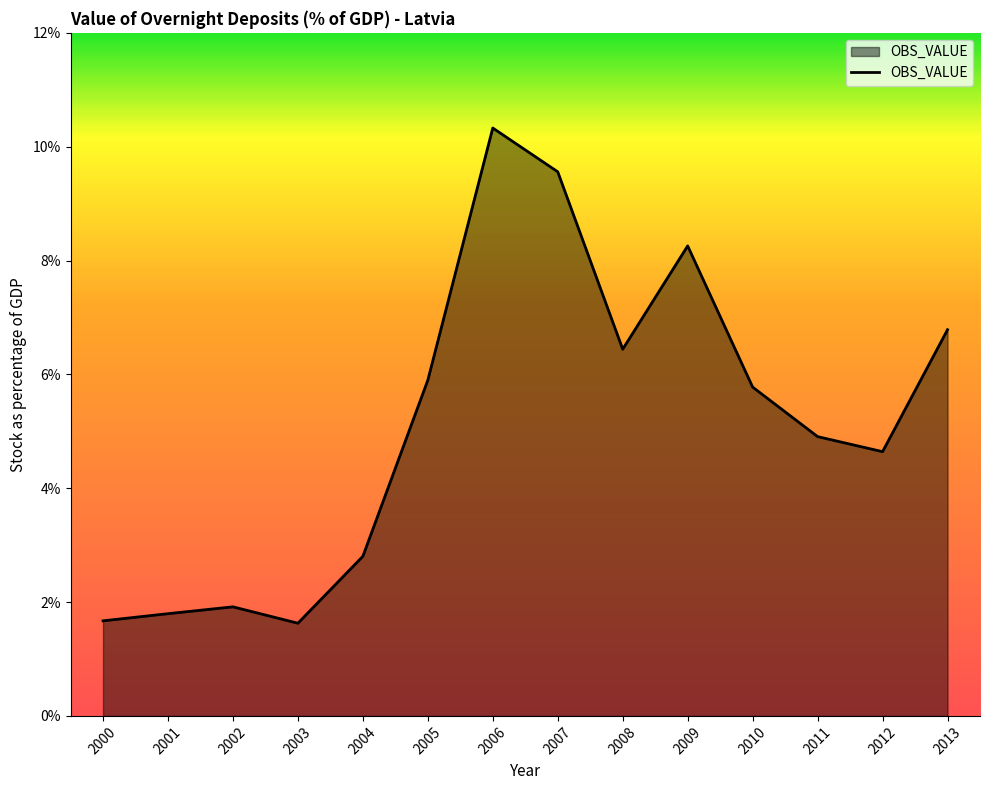

What is the sum of the values at 2007 and 2000?

11.2